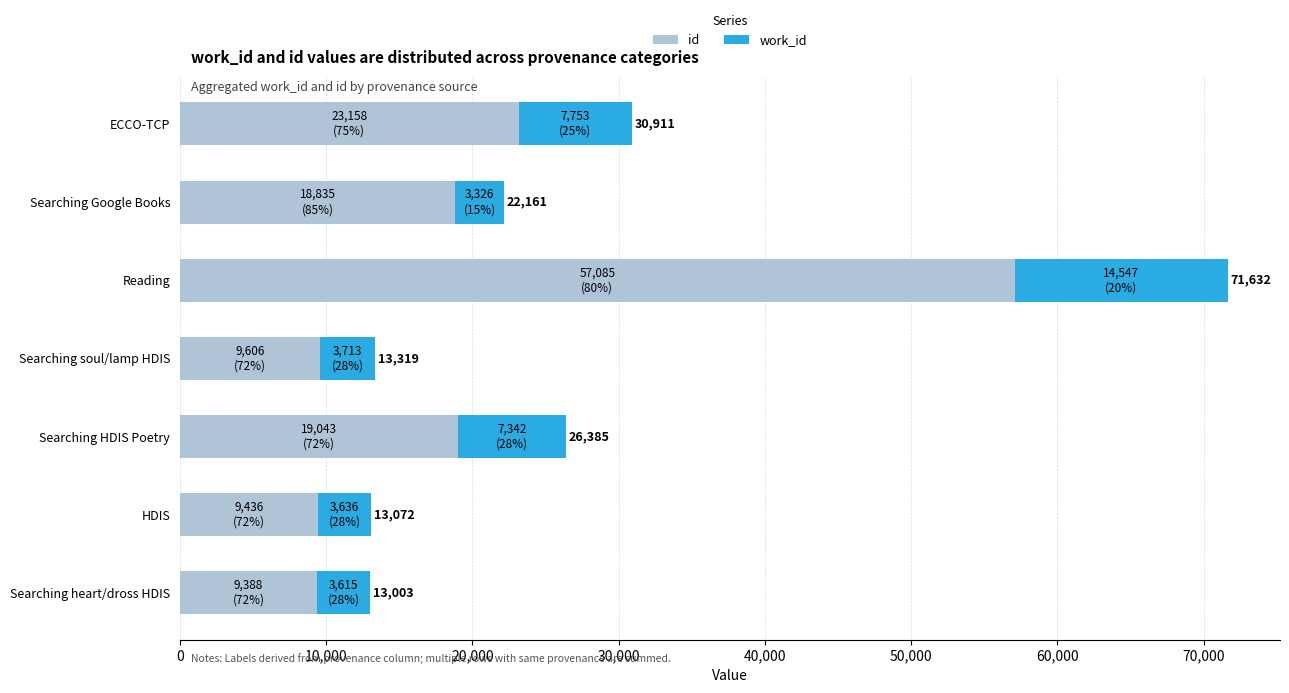

What are all the series names shown in the legend?

id, work_id